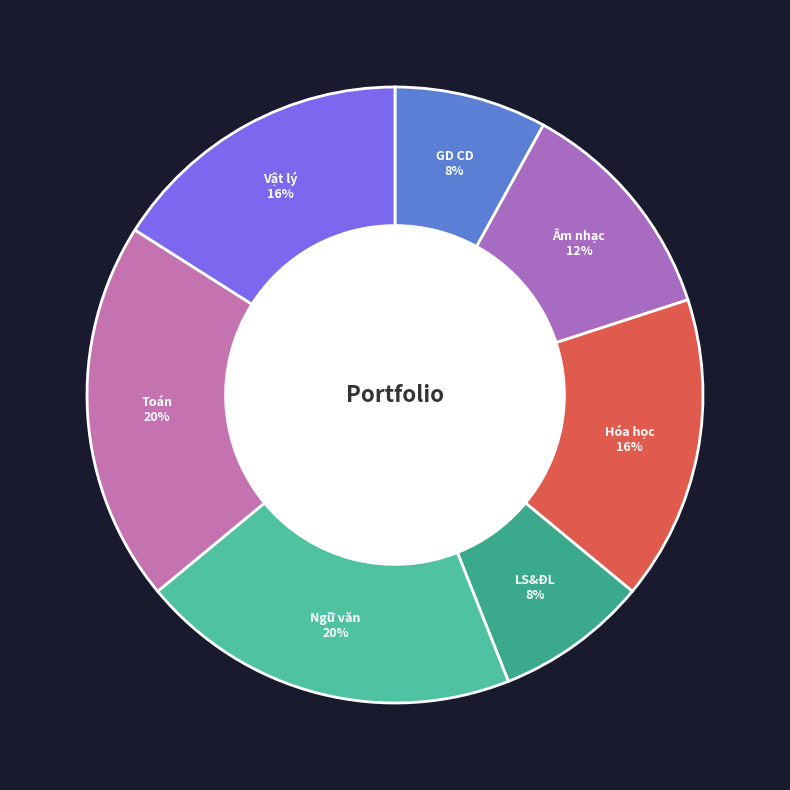

Does any single category account for the majority?

No